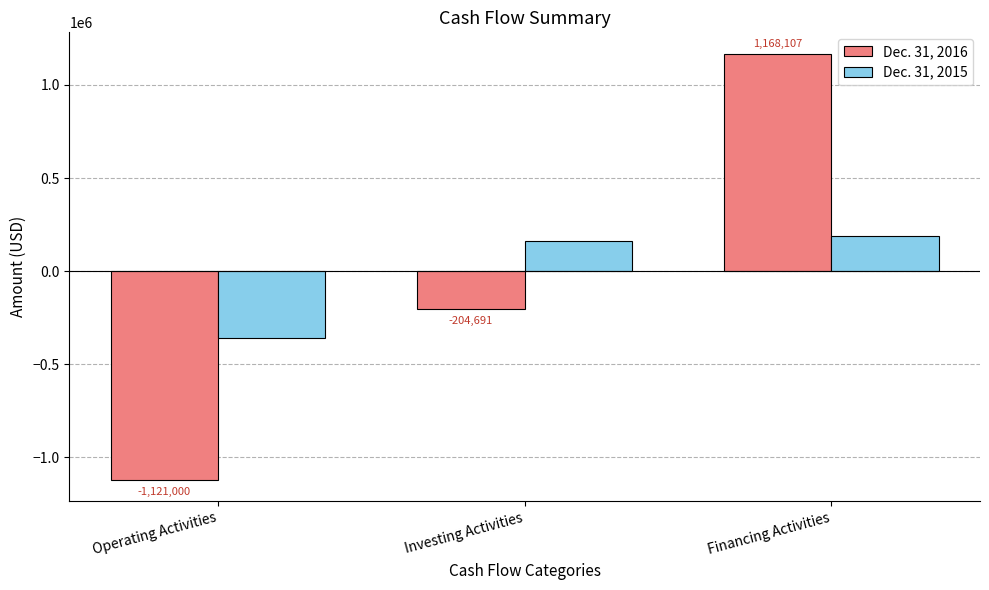

How many negative values does the Dec. 31, 2015 series have?

1